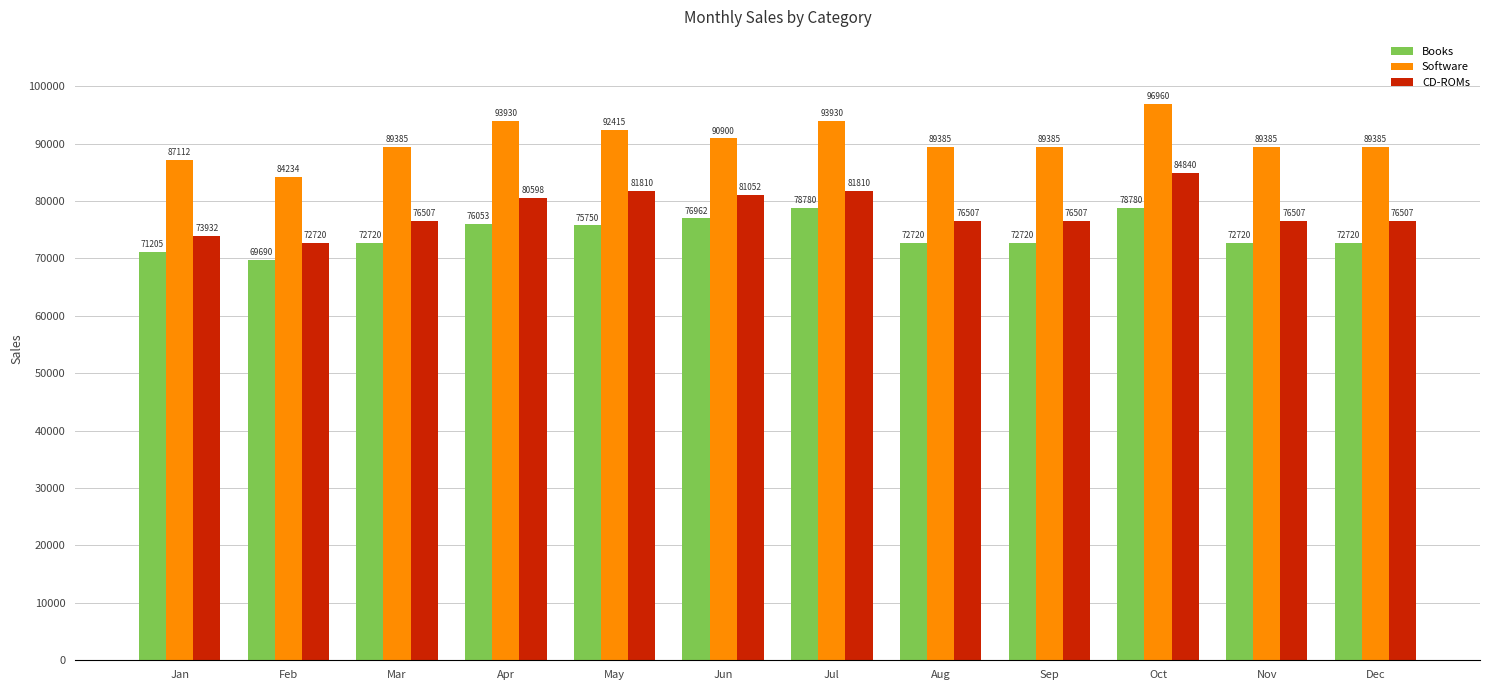

The CD-ROMs series shows 76507.5 at Dec. True or false?

True